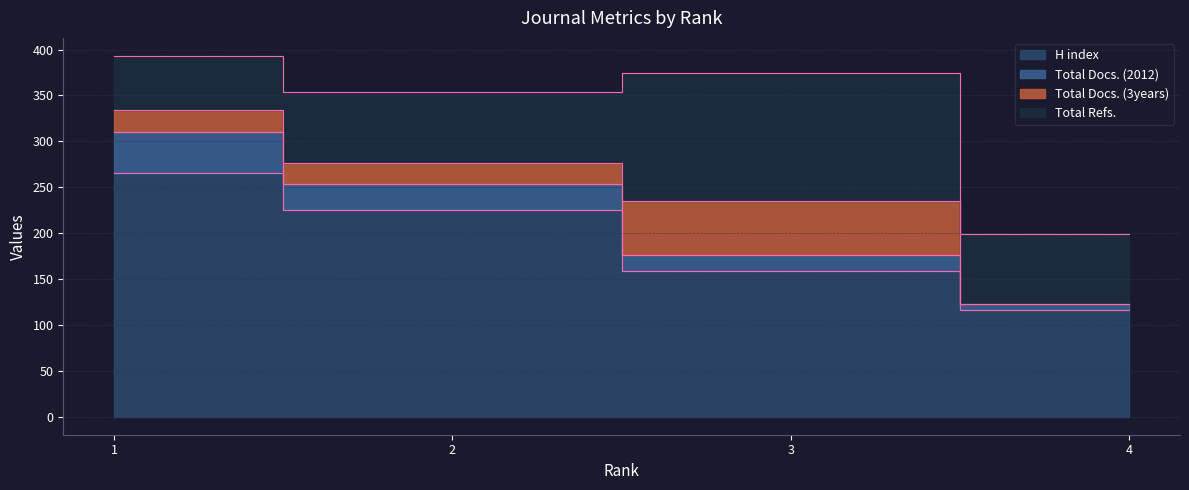

What is the value of the Total Docs. (2012) point at the 3rd from the left?

176